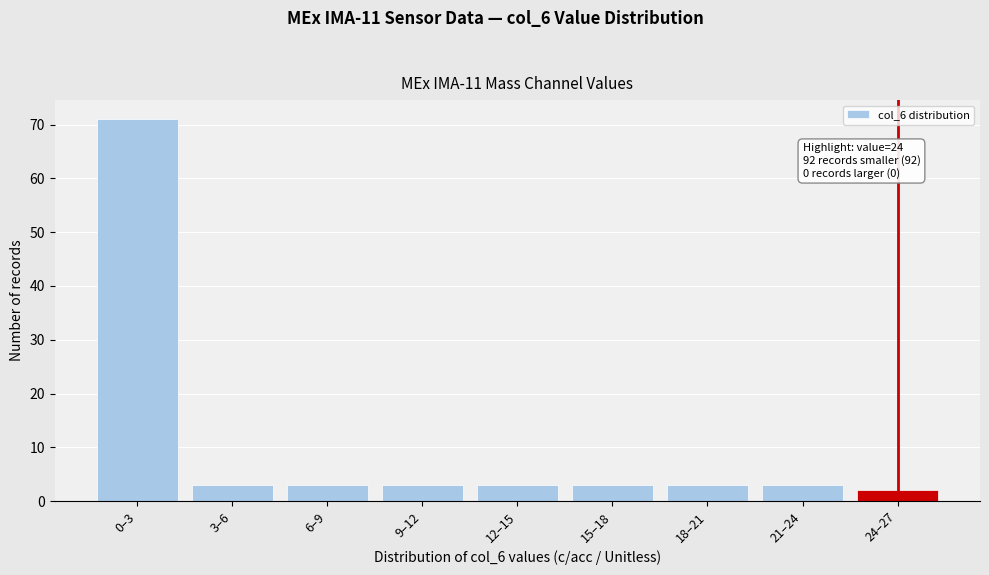

Reading right to left, what are all the values shown in this chart?

2	3	3	3	3	3	3	3	71